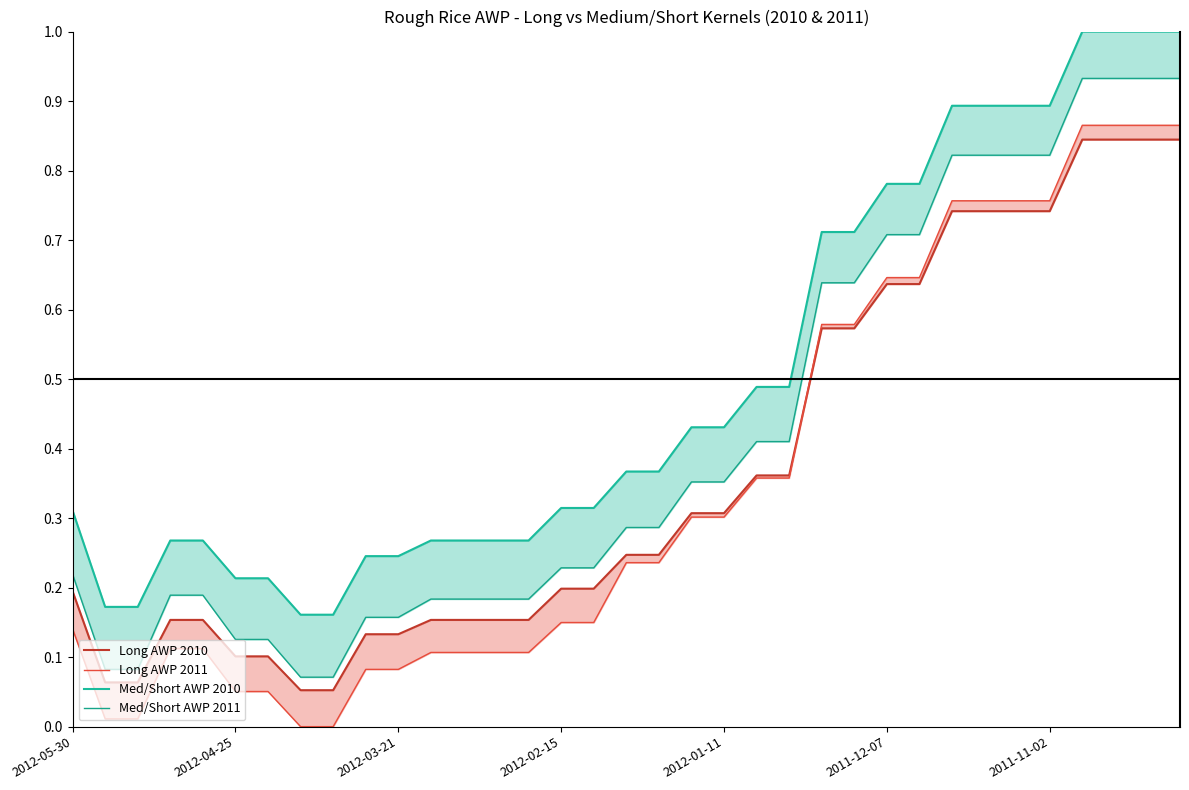

At 32, list the series in order from largest to smallest.

Med/Short AWP 2010, Med/Short AWP 2011, Long AWP 2011, Long AWP 2010